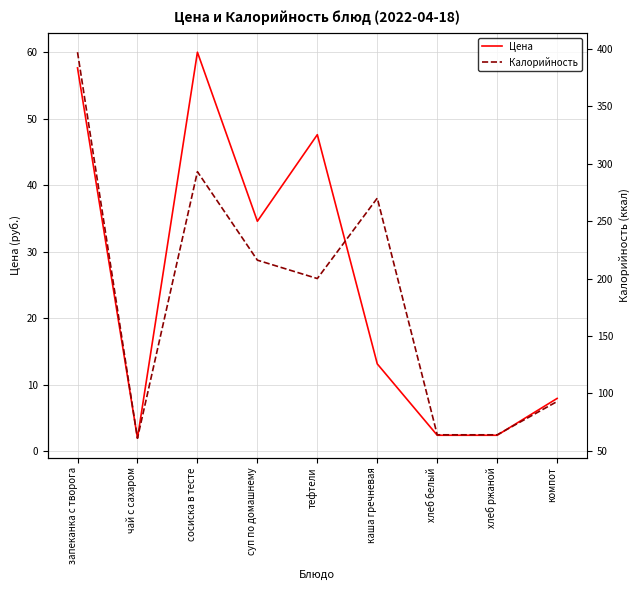

True or false: Цена and Калорийность cross at least once.

False